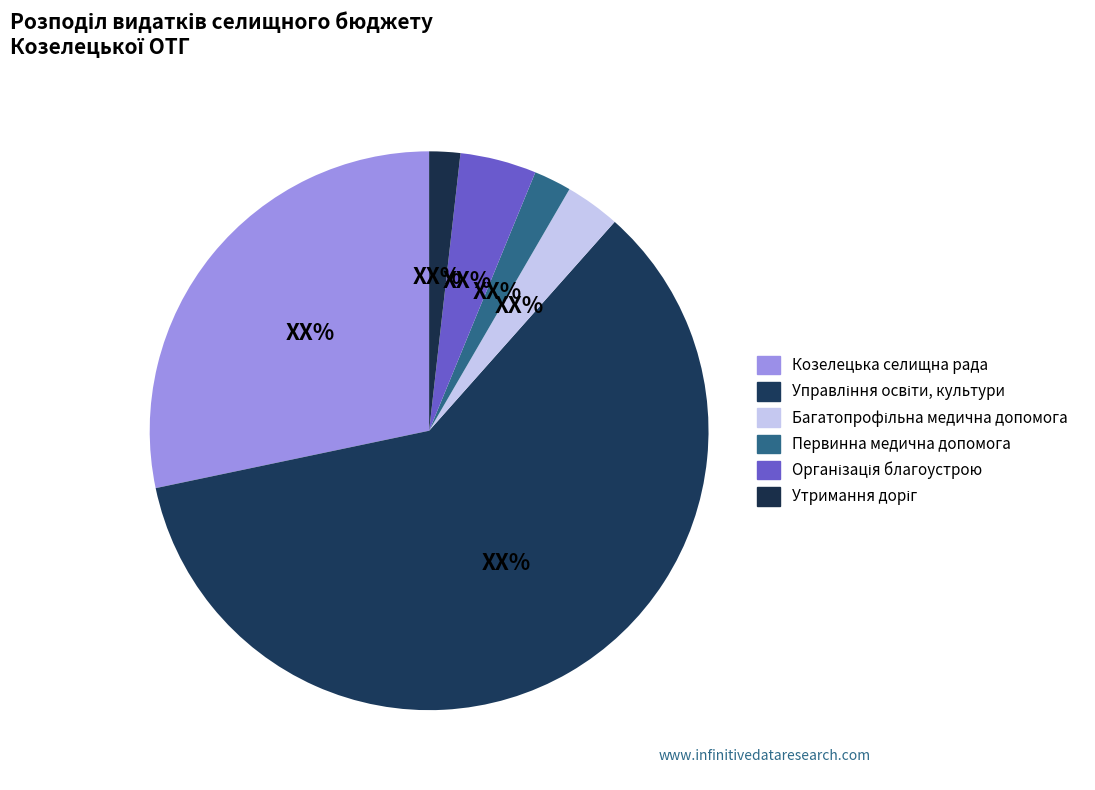

Which slice is the largest?

Управління освіти, культури